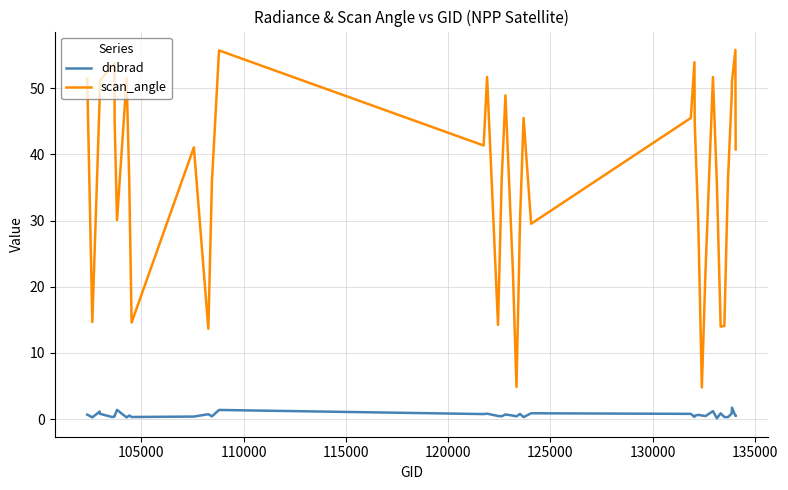

Which series has the largest total across all categories?

scan_angle